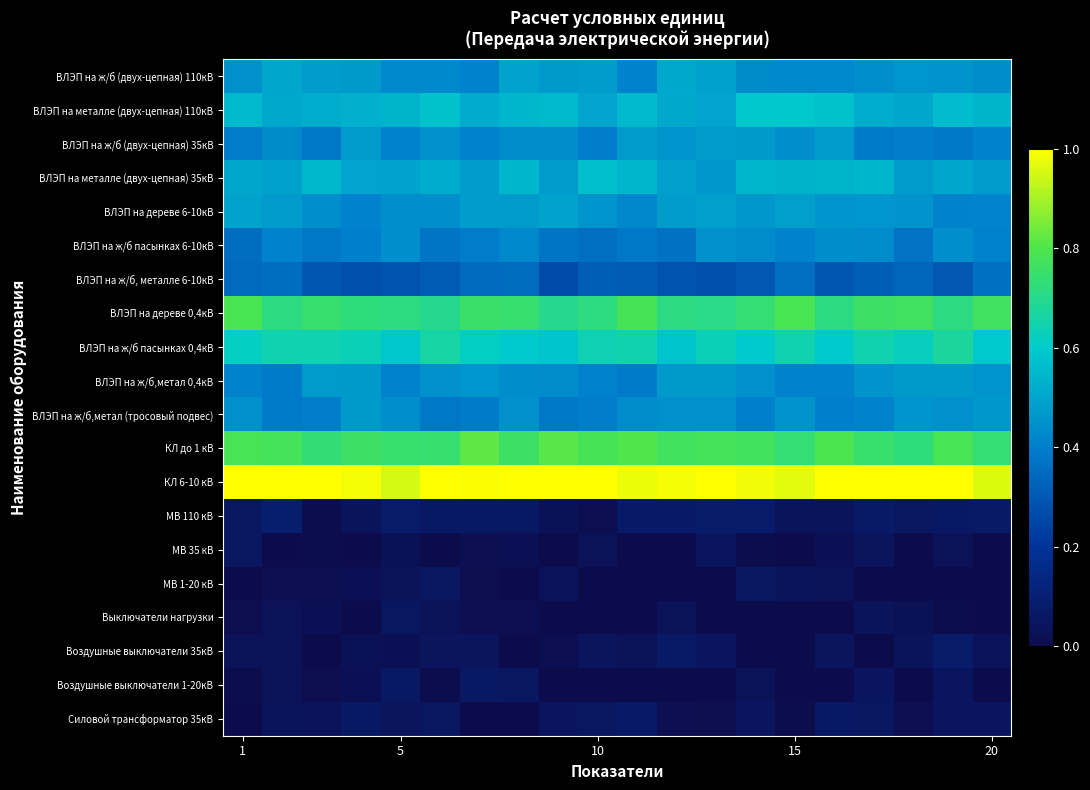

Reading left to right, what are all the values shown in this chart?

ВЛЭП на ж/б (двух-цепная) 110кВ: 0.4	0.5	0.5	0.5	0.4	0.4	0.4	0.5	0.5	0.5	0.4	0.5	0.5	0.4	0.4	0.4	0.4	0.5	0.5	0.4
ВЛЭП на металле (двух-цепная) 110кВ: 0.6	0.5	0.5	0.5	0.5	0.6	0.5	0.5	0.6	0.5	0.6	0.5	0.5	0.6	0.6	0.6	0.5	0.5	0.6	0.5
ВЛЭП на ж/б (двух-цепная) 35кВ: 0.4	0.4	0.4	0.5	0.4	0.4	0.4	0.4	0.4	0.4	0.5	0.5	0.5	0.5	0.4	0.5	0.4	0.4	0.4	0.4
ВЛЭП на металле (двух-цепная) 35кВ: 0.5	0.5	0.5	0.5	0.5	0.5	0.5	0.5	0.5	0.6	0.5	0.5	0.5	0.5	0.5	0.5	0.5	0.5	0.5	0.5
ВЛЭП на дереве 6-10кВ: 0.5	0.5	0.4	0.4	0.4	0.4	0.5	0.5	0.5	0.5	0.4	0.5	0.5	0.5	0.5	0.5	0.5	0.4	0.4	0.4
ВЛЭП на ж/б пасынках 6-10кВ: 0.4	0.4	0.4	0.4	0.4	0.4	0.4	0.4	0.4	0.4	0.4	0.4	0.4	0.4	0.4	0.4	0.4	0.4	0.4	0.4
ВЛЭП на ж/б, металле 6-10кВ: 0.3	0.4	0.3	0.3	0.3	0.3	0.3	0.4	0.3	0.3	0.3	0.3	0.3	0.3	0.4	0.3	0.3	0.3	0.3	0.4
ВЛЭП на дереве 0,4кВ: 0.8	0.7	0.7	0.7	0.7	0.7	0.8	0.7	0.7	0.7	0.8	0.7	0.7	0.7	0.8	0.7	0.8	0.8	0.7	0.8
ВЛЭП на ж/б пасынках 0,4кВ: 0.6	0.6	0.6	0.6	0.6	0.7	0.6	0.6	0.6	0.6	0.6	0.6	0.6	0.6	0.6	0.6	0.6	0.6	0.7	0.6
ВЛЭП на ж/б,метал 0,4кВ: 0.4	0.4	0.5	0.5	0.4	0.4	0.5	0.4	0.4	0.4	0.4	0.5	0.5	0.4	0.4	0.4	0.5	0.5	0.5	0.5
ВЛЭП на ж/б,метал (тросовый подвес): 0.4	0.4	0.4	0.5	0.4	0.4	0.4	0.4	0.4	0.4	0.4	0.4	0.4	0.4	0.4	0.4	0.4	0.5	0.4	0.5
КЛ до 1 кВ: 0.8	0.8	0.7	0.8	0.7	0.7	0.8	0.8	0.8	0.8	0.8	0.8	0.8	0.8	0.7	0.8	0.7	0.7	0.8	0.7
КЛ 6-10 кВ: 1.0	1.0	1.0	1.0	1.0	1.0	1.0	1.0	1.0	1.0	1.0	1.0	1.0	1.0	1.0	1.0	1.0	1.0	1.0	1.0
МВ 110 кВ: 0.1	0.1	0.0	0.0	0.1	0.1	0.1	0.1	0.0	0.0	0.1	0.1	0.1	0.1	0.0	0.0	0.1	0.1	0.1	0.1
МВ 35 кВ: 0.1	0.0	0.0	0.0	0.0	0.0	0.0	0.0	0.0	0.0	0.0	0.0	0.1	0.0	0.0	0.0	0.0	0.0	0.0	0.0
МВ 1-20 кВ: 0.0	0.0	0.0	0.0	0.0	0.1	0.0	0.0	0.0	0.0	0.0	0.0	0.0	0.1	0.0	0.0	0.0	0.0	0.0	0.0
Выключатели нагрузки: 0.0	0.0	0.0	0.0	0.1	0.0	0.0	0.0	0.0	0.0	0.0	0.0	0.0	0.0	0.0	0.0	0.0	0.0	0.0	0.0
Воздушные выключатели 35кВ: 0.0	0.0	0.0	0.0	0.0	0.0	0.0	0.0	0.0	0.0	0.0	0.1	0.0	0.0	0.0	0.0	0.0	0.0	0.1	0.0
Воздушные выключатели 1-20кВ: 0.0	0.0	0.0	0.0	0.1	0.0	0.1	0.1	0.0	0.0	0.0	0.0	0.0	0.0	0.0	0.0	0.1	0.0	0.0	0.0
Силовой трансформатор 35кВ: 0.0	0.0	0.0	0.1	0.0	0.1	0.0	0.0	0.0	0.1	0.1	0.0	0.0	0.0	0.0	0.1	0.1	0.0	0.0	0.0